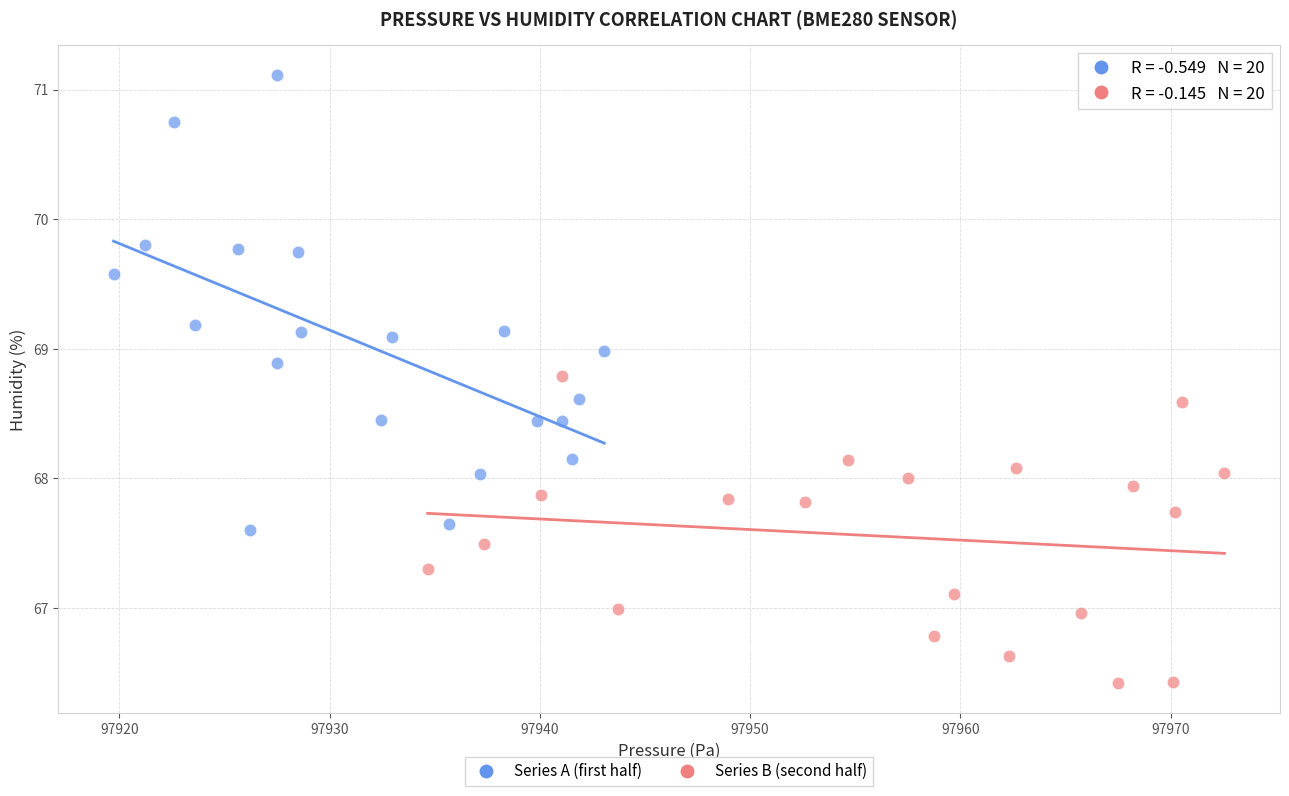

Which series contains the lowest Y value?

Series B (second half)